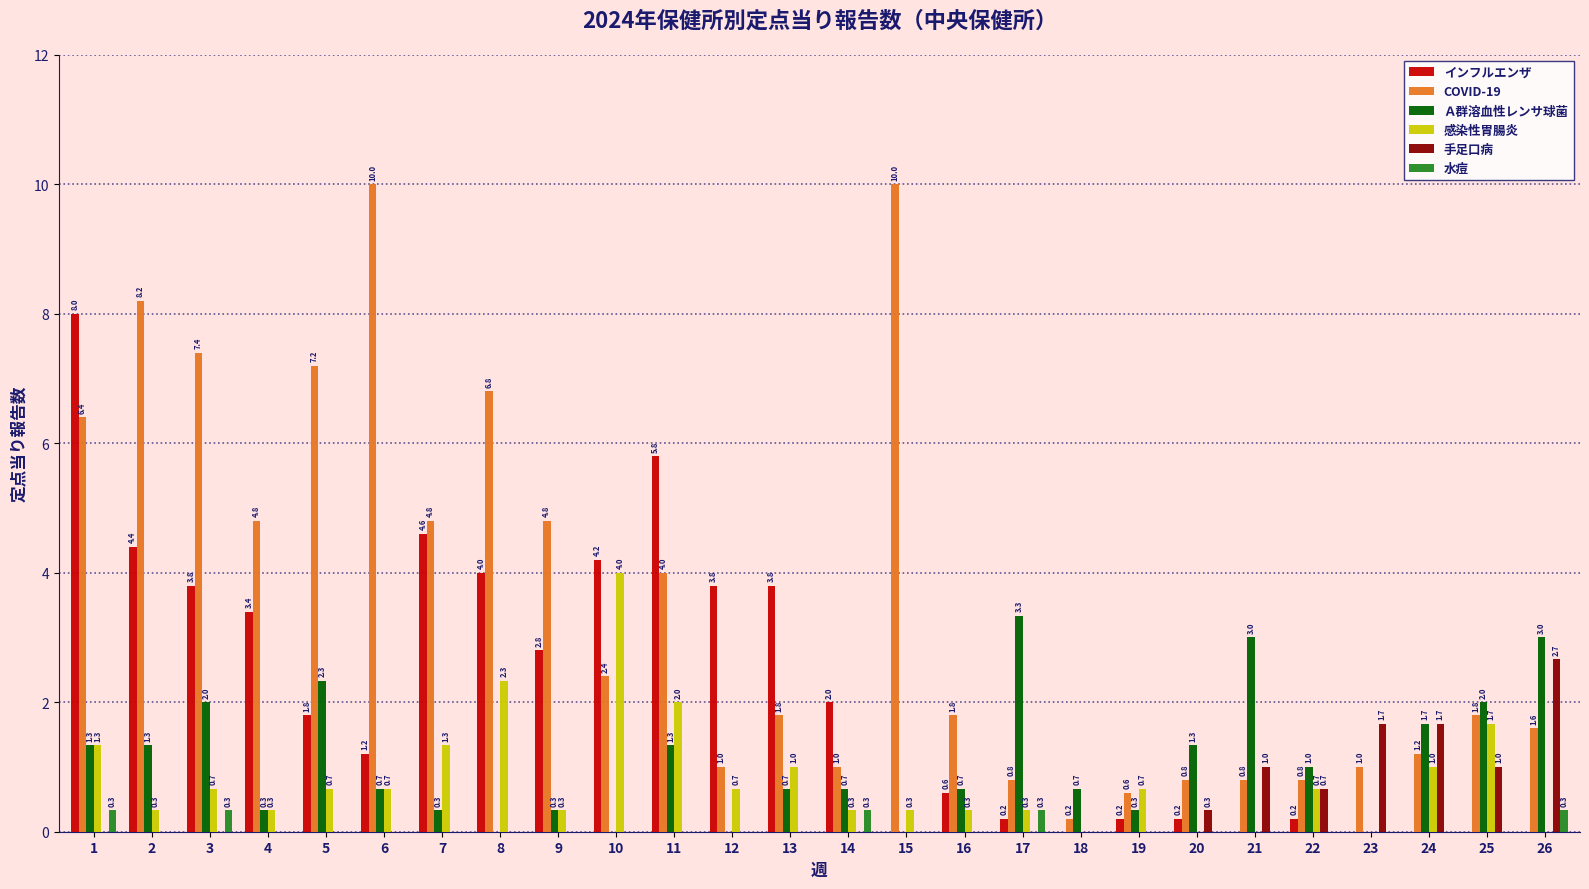

How many data points in 手足口病 are above 0?

7